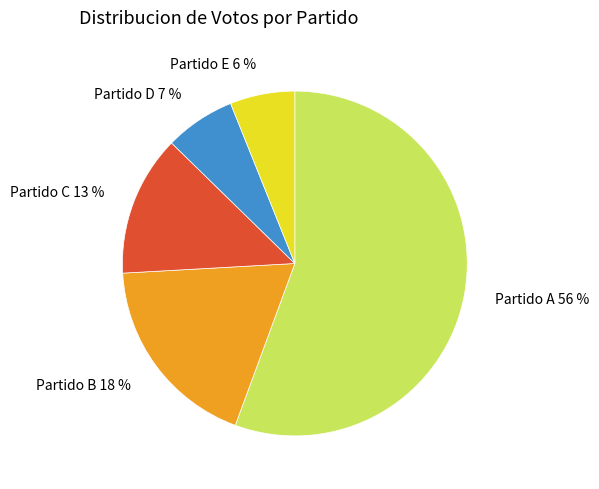

Which category accounts for the majority?

Partido A